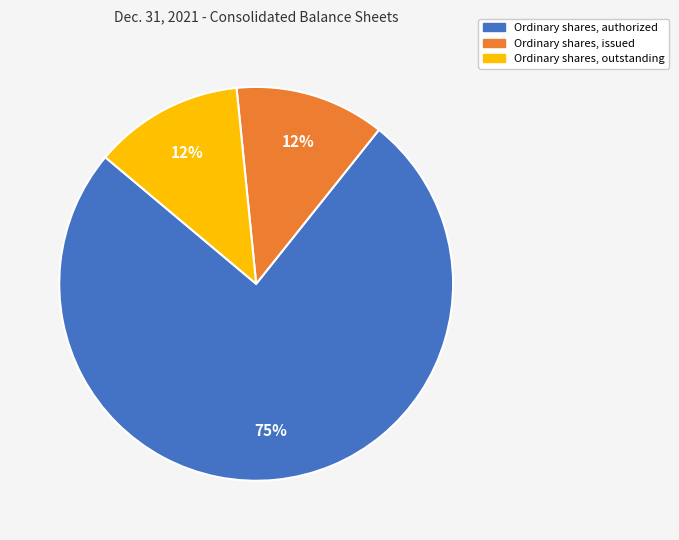

Which slice is the largest?

Ordinary shares, authorized